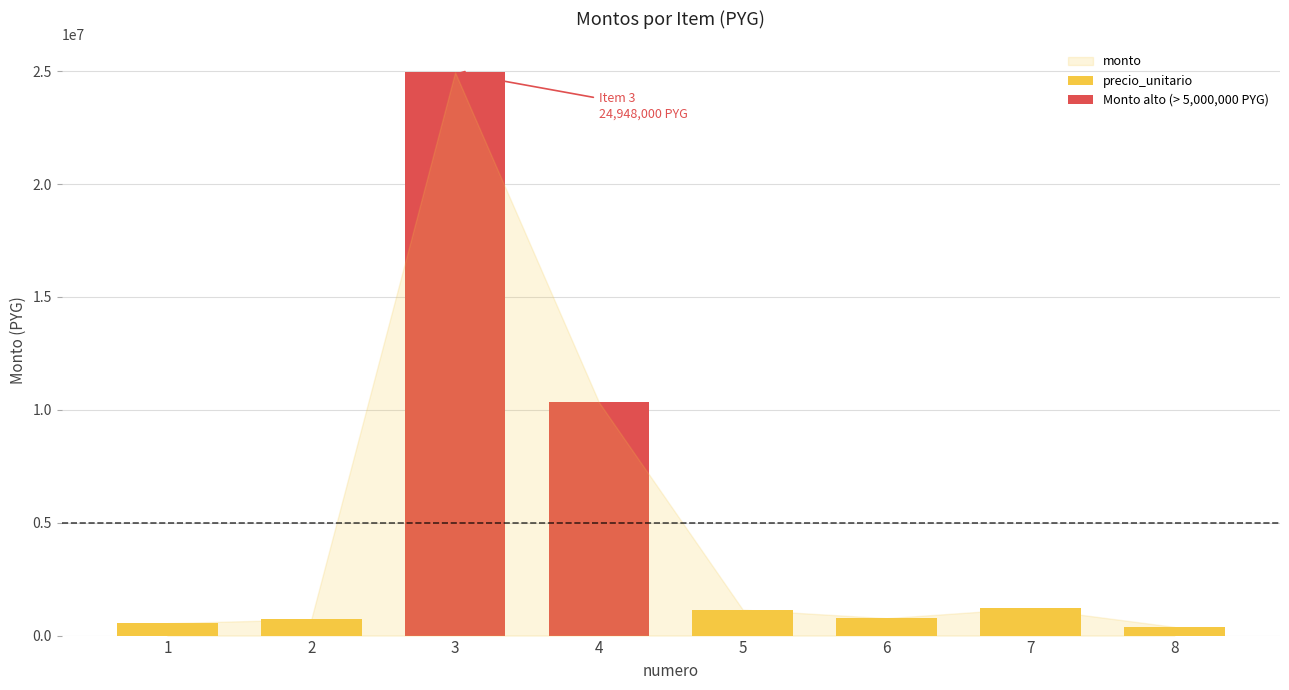

Is it true that monto equals 156150 at 1?

False